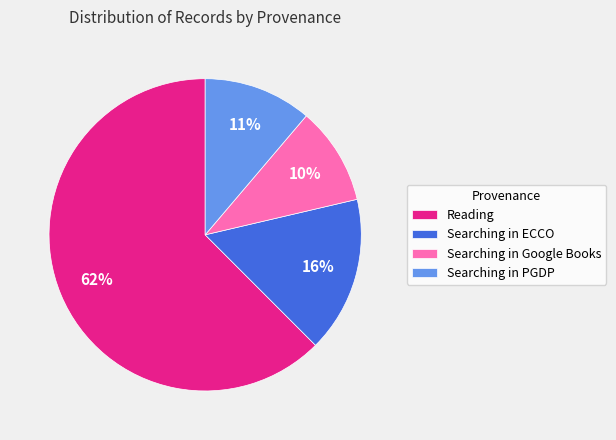

Between Searching in PGDP and Reading, which is larger?

Reading